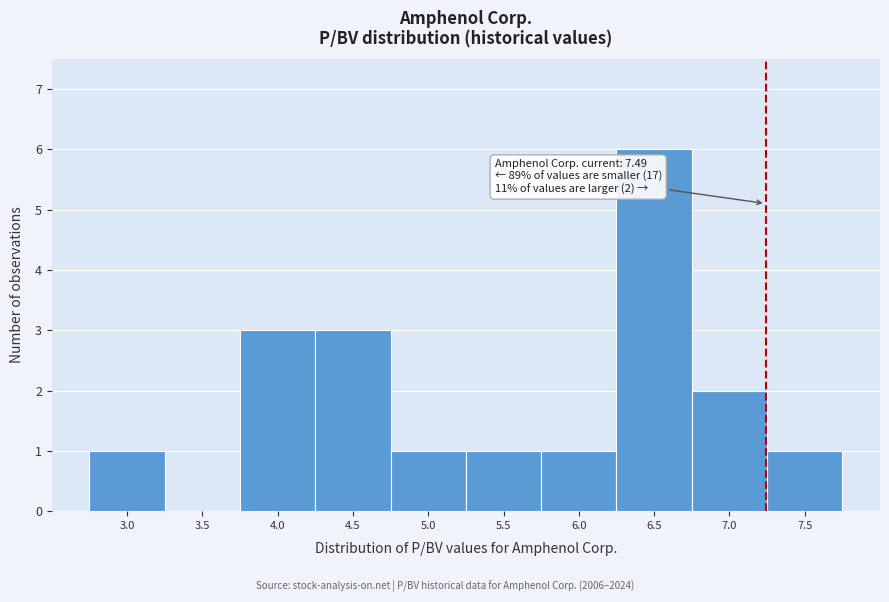

Reading right to left, extract all data points from this chart.

7.5=1	7.0=2	6.5=6	6.0=1	5.5=1	5.0=1	4.5=3	4.0=3	3.5=0	3.0=1